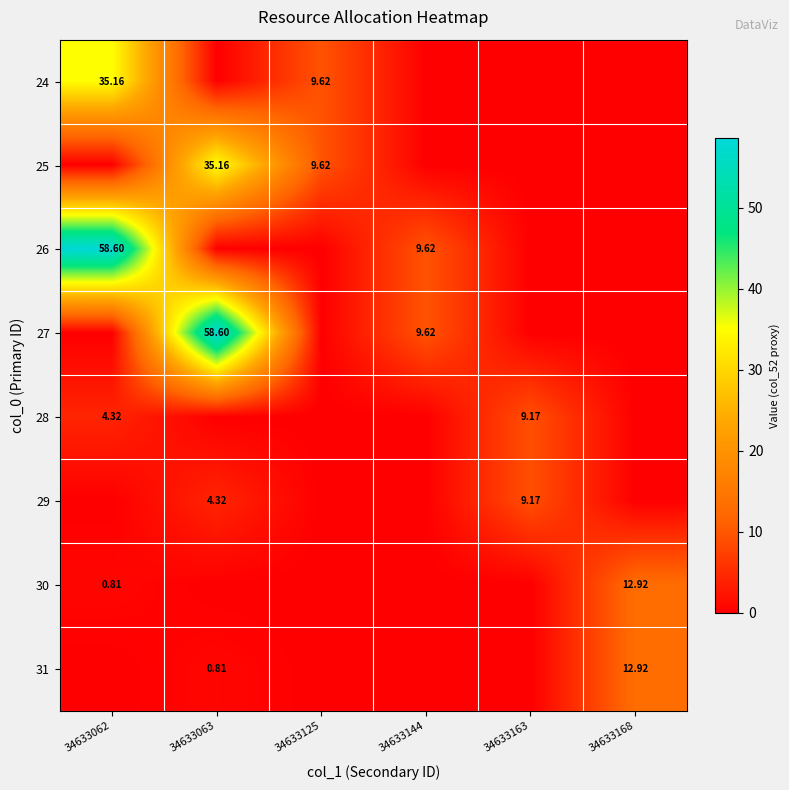

Is the value of 31 at 34633168 greater than the value of 24 at 34633062?

No